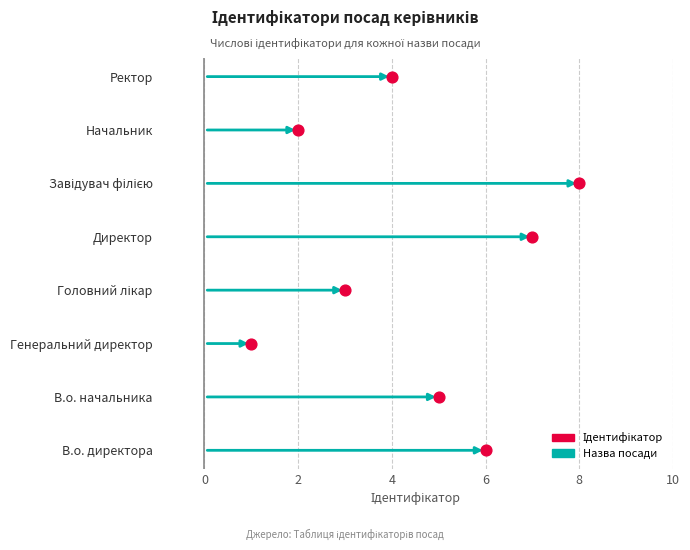

Between Директор and Завідувач філією, which is larger?

Завідувач філією